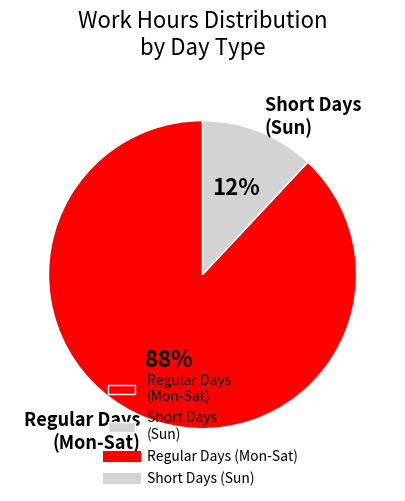

The Short Days (Sun) slice represents 12% of the pie. True or false?

True